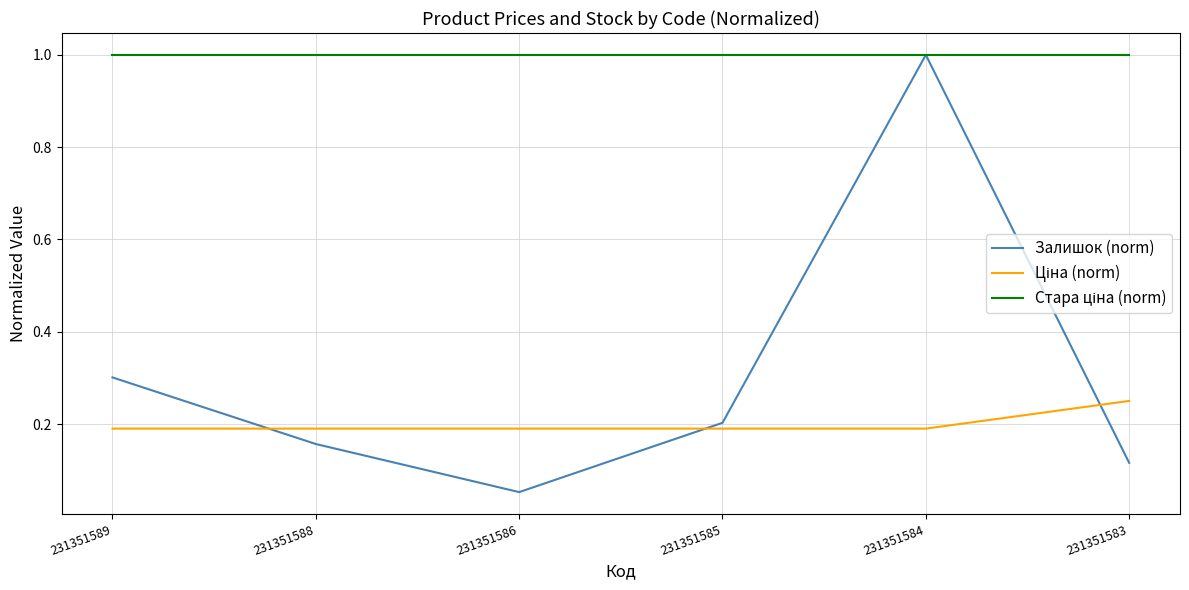

What is the spread (max minus min) of values at 231351584?

0.8